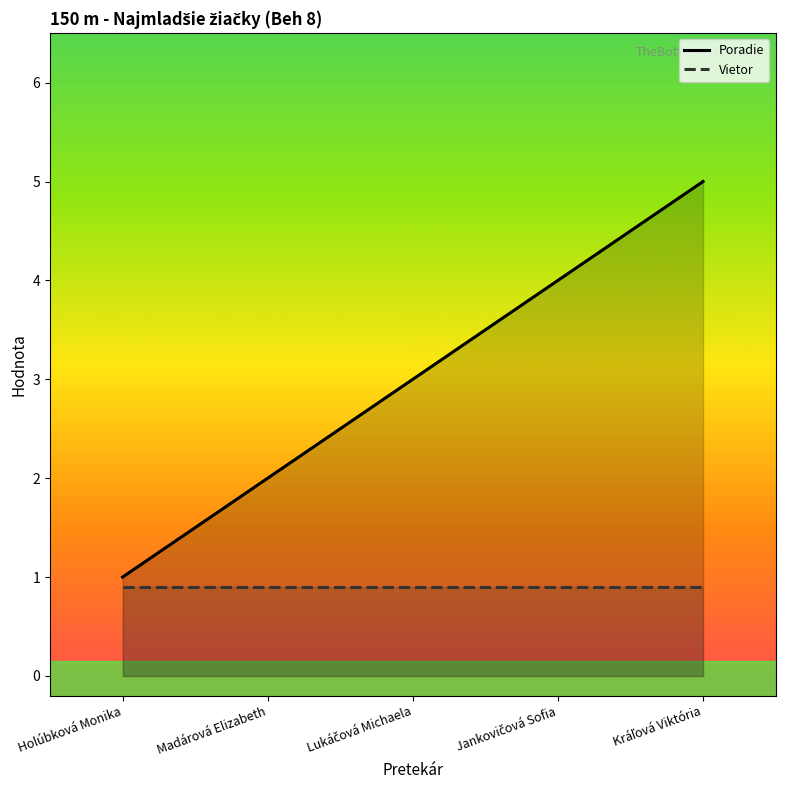

Does the chart display data point markers on the line(s)?

No